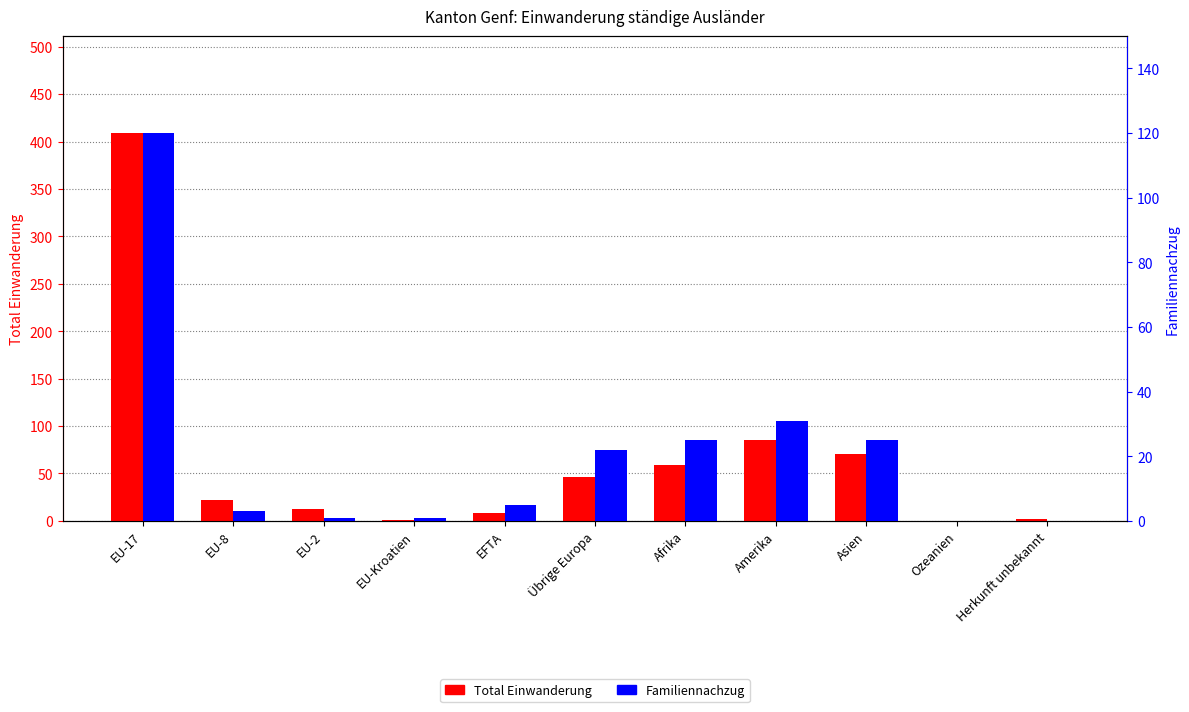

Which has a higher value, EU-2 or Ozeanien?

EU-2